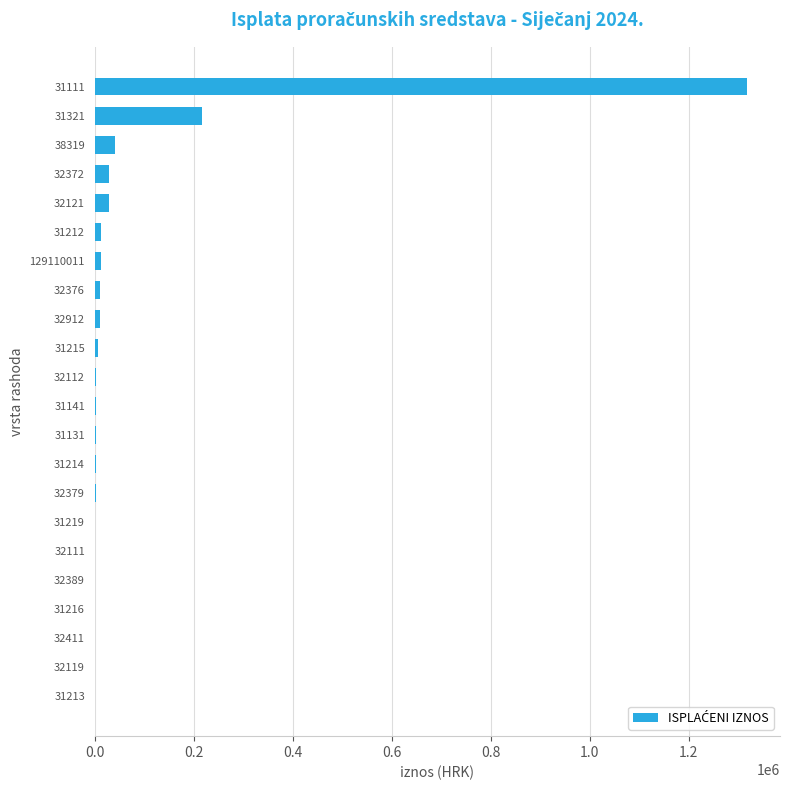

True or false: the data shows 100.0 at 31213.

True